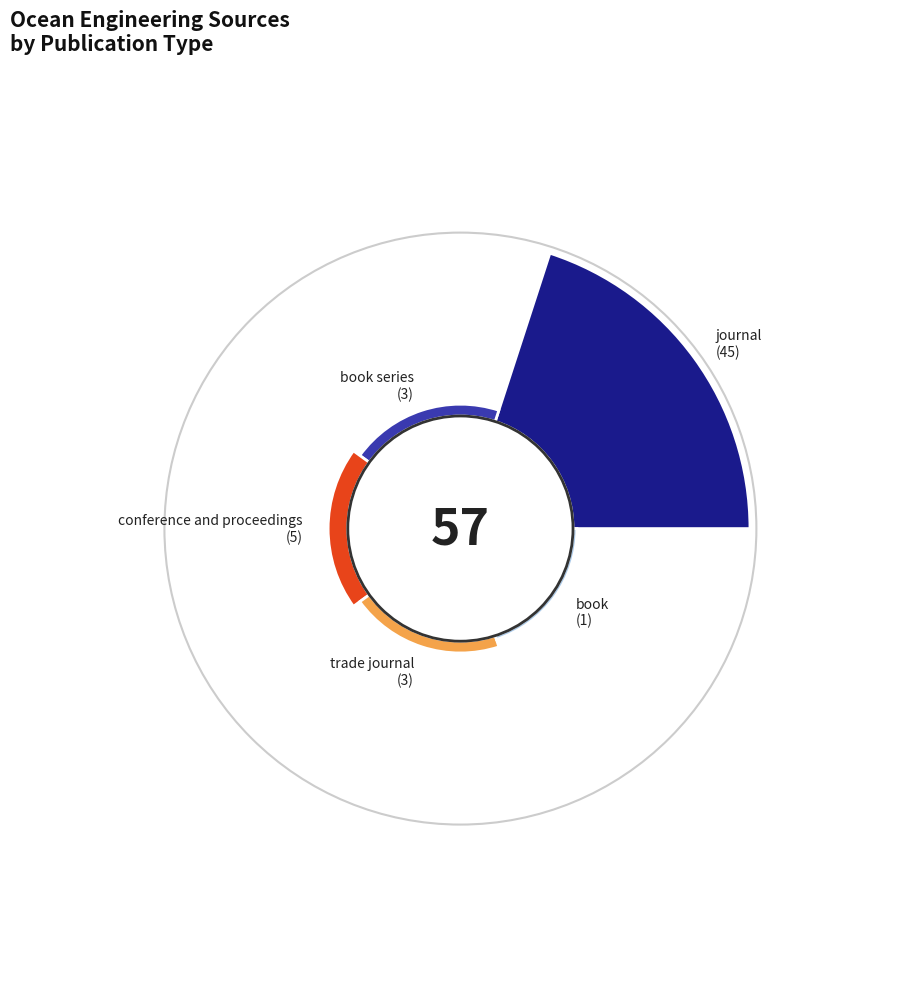

The book series slice represents 1% of the pie. True or false?

False